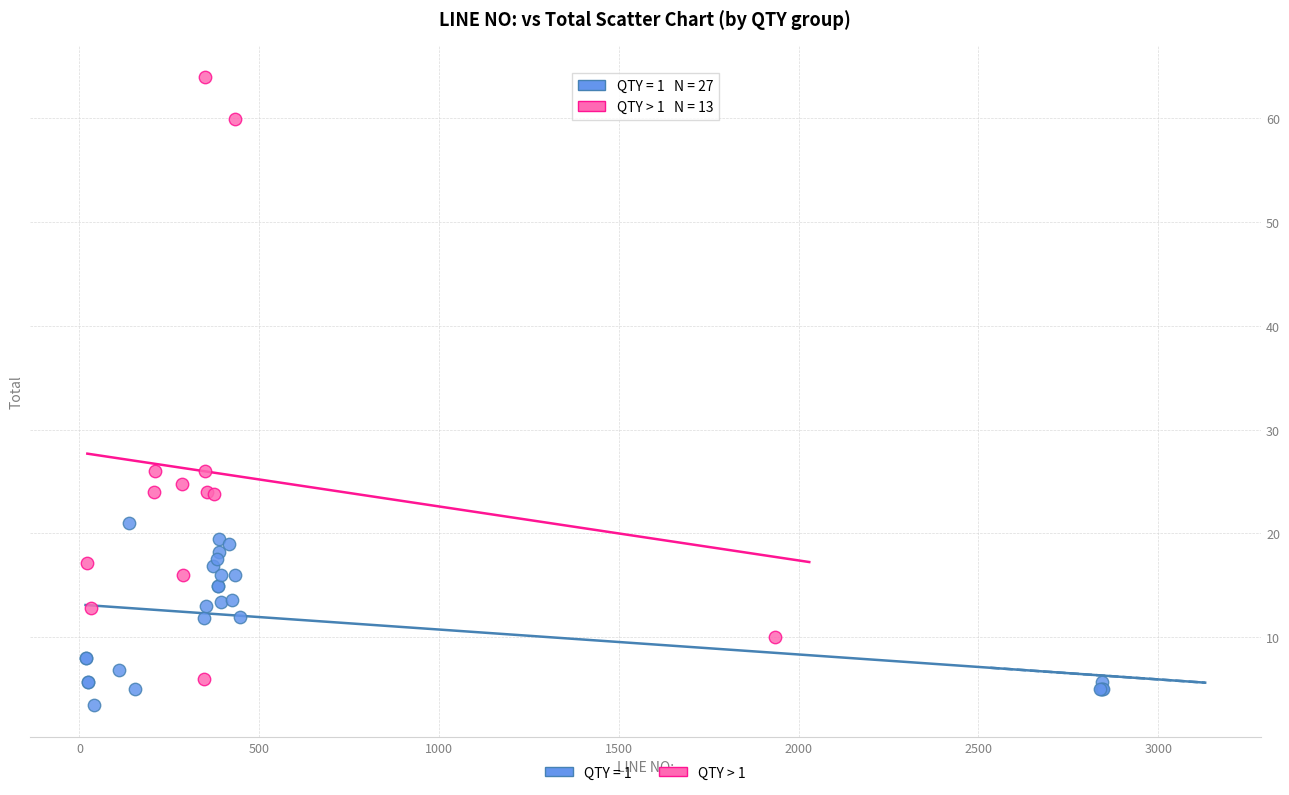

Which series contains the highest Y value?

QTY > 1